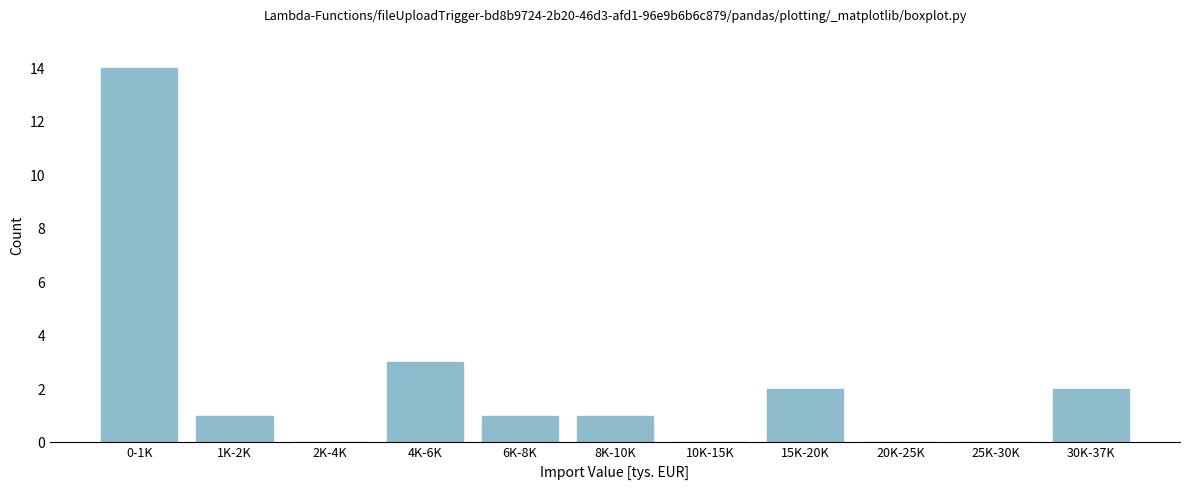

Reading left to right, transcribe all the data shown in this chart.

0-1K=14	1K-2K=1	2K-4K=0	4K-6K=3	6K-8K=1	8K-10K=1	10K-15K=0	15K-20K=2	20K-25K=0	25K-30K=0	30K-37K=2